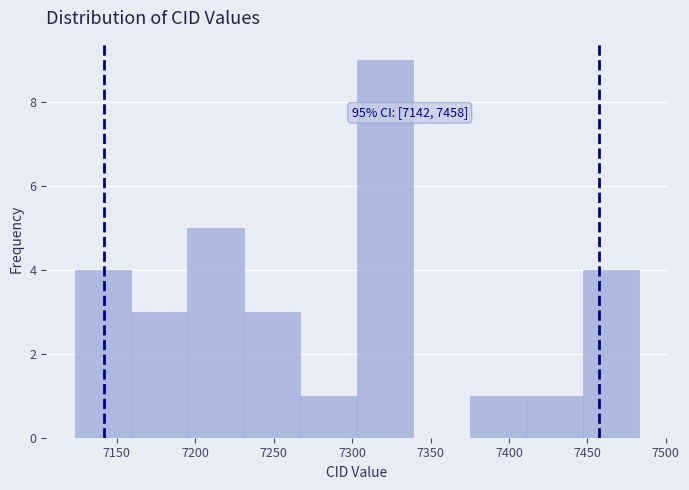

Which range on the x-axis has the tallest bar?

7303 to 7339